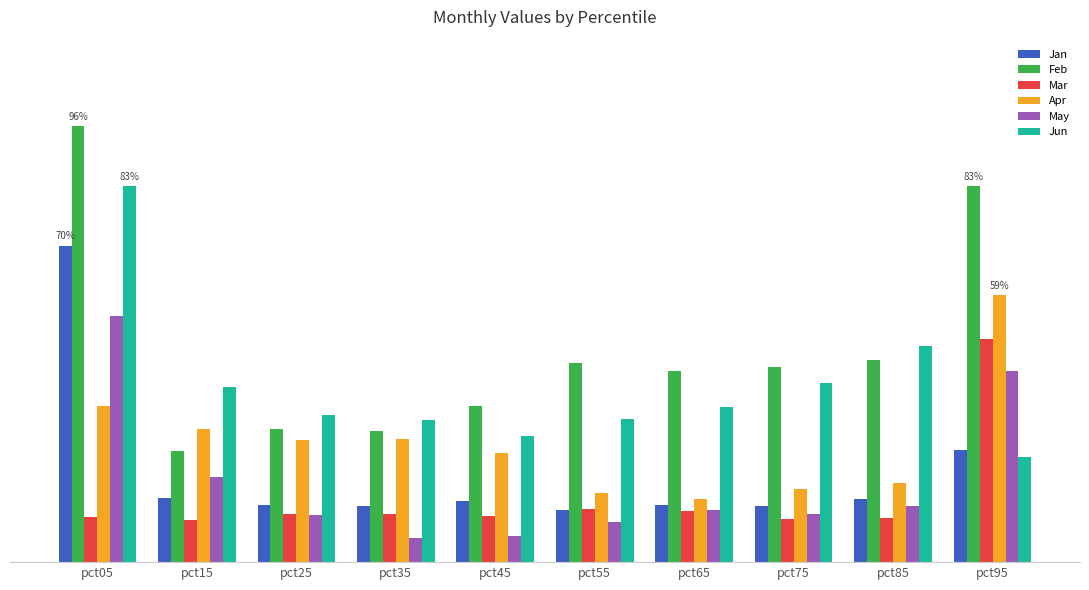

What is the total value across all series at pct15?

1.3